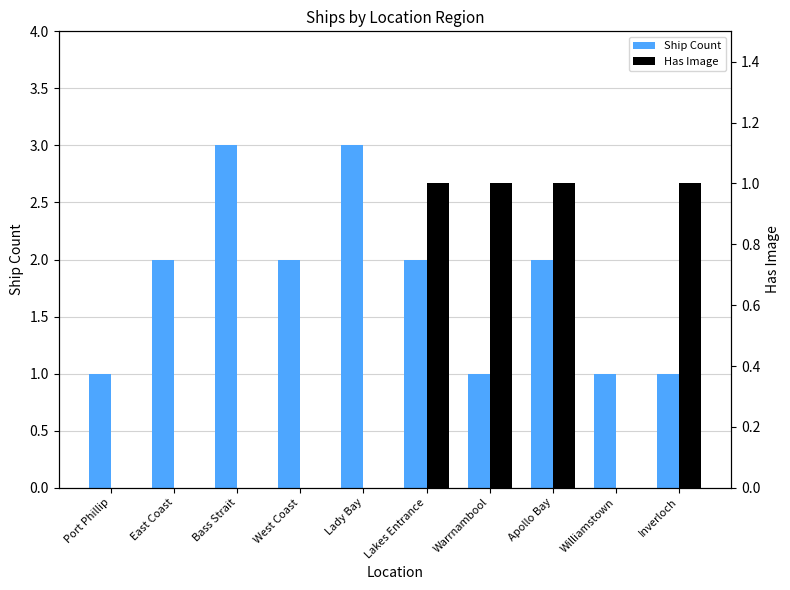

Where is Has Image nearest to the value 0?

Port Phillip